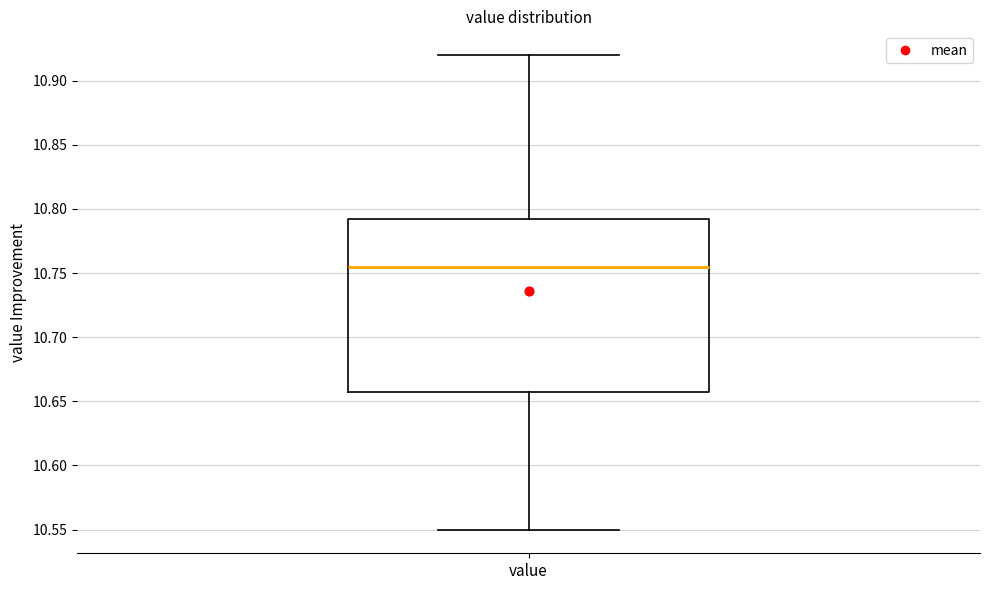

Transcribe this box plot: give where the median line is, the range the box spans, and where the two whiskers end, as read against the y-axis. The values are not printed on the chart, so give them approximately, as read against the axis.

median 10.755, box 10.660 to 10.795, whiskers 10.550 to 10.920